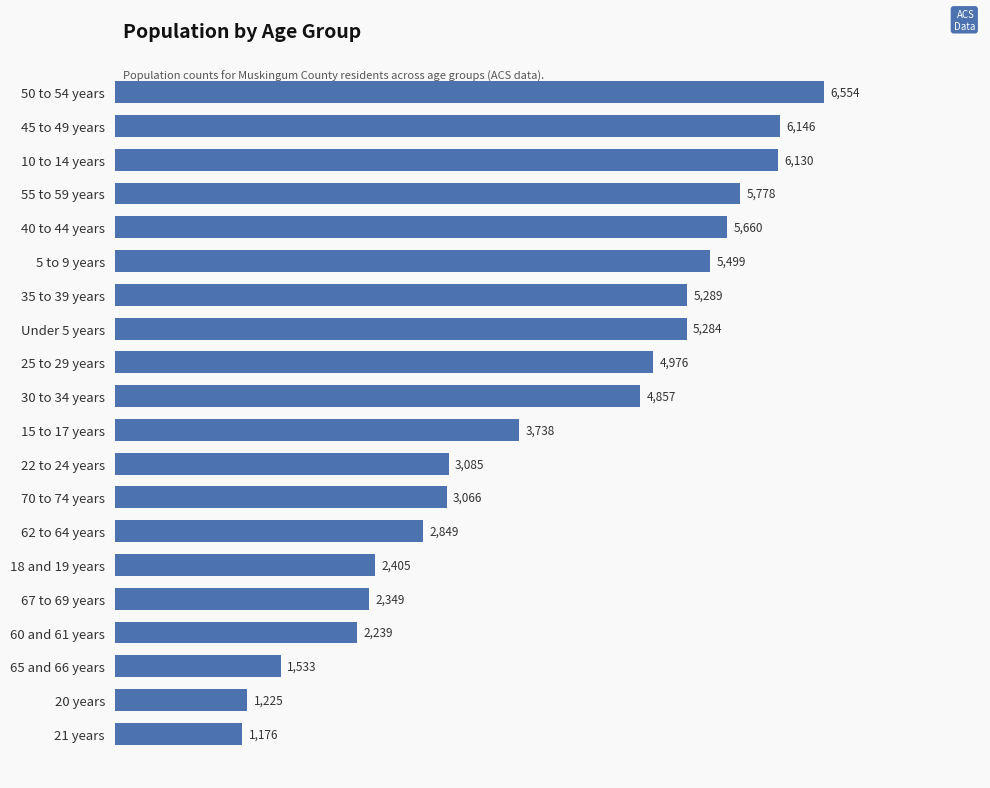

Rank the categories by value from highest to lowest.

50 to 54 years, 45 to 49 years, 10 to 14 years, 55 to 59 years, 40 to 44 years, 5 to 9 years, 35 to 39 years, Under 5 years, 25 to 29 years, 30 to 34 years, 15 to 17 years, 22 to 24 years, 70 to 74 years, 62 to 64 years, 18 and 19 years, 67 to 69 years, 60 and 61 years, 65 and 66 years, 20 years, 21 years